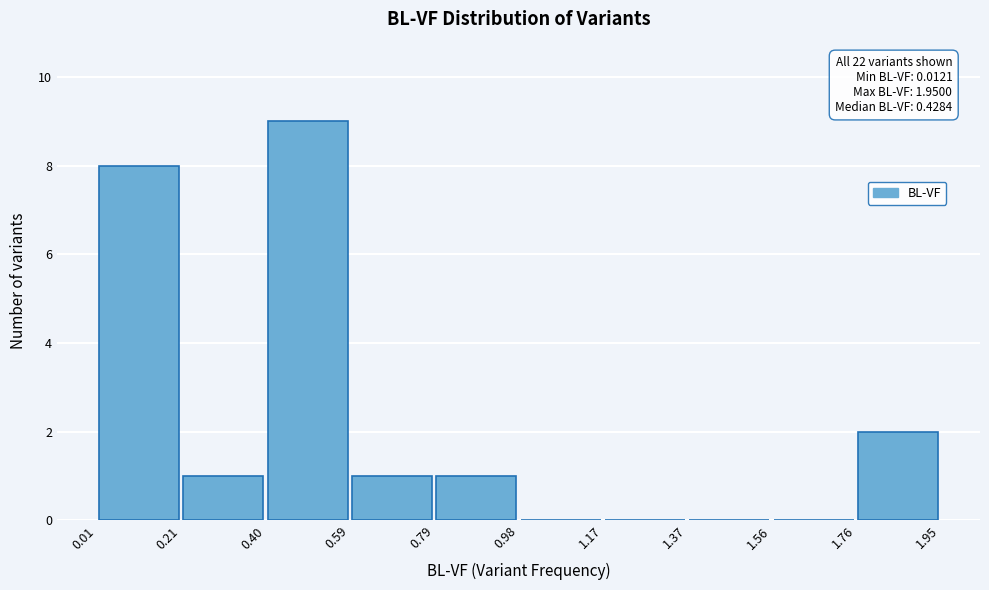

Over which range of the x-axis is the bar tallest?

0.40 to 0.59